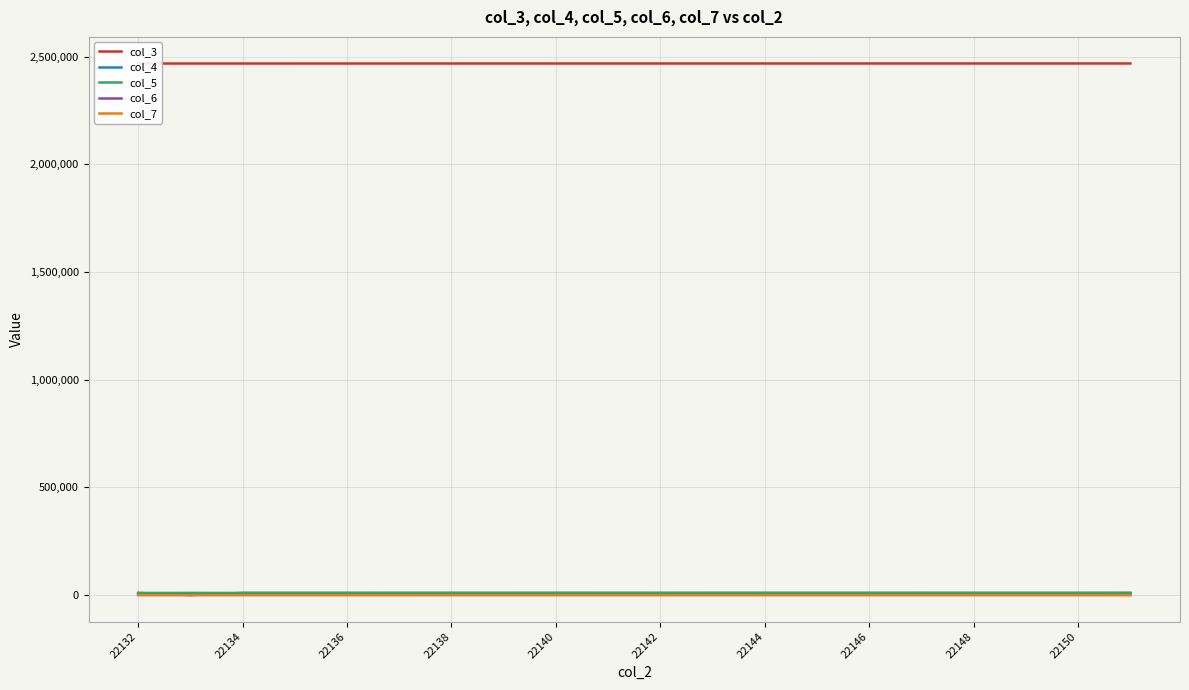

What is the difference between the second highest and minimum values in the col_4 series?

10106